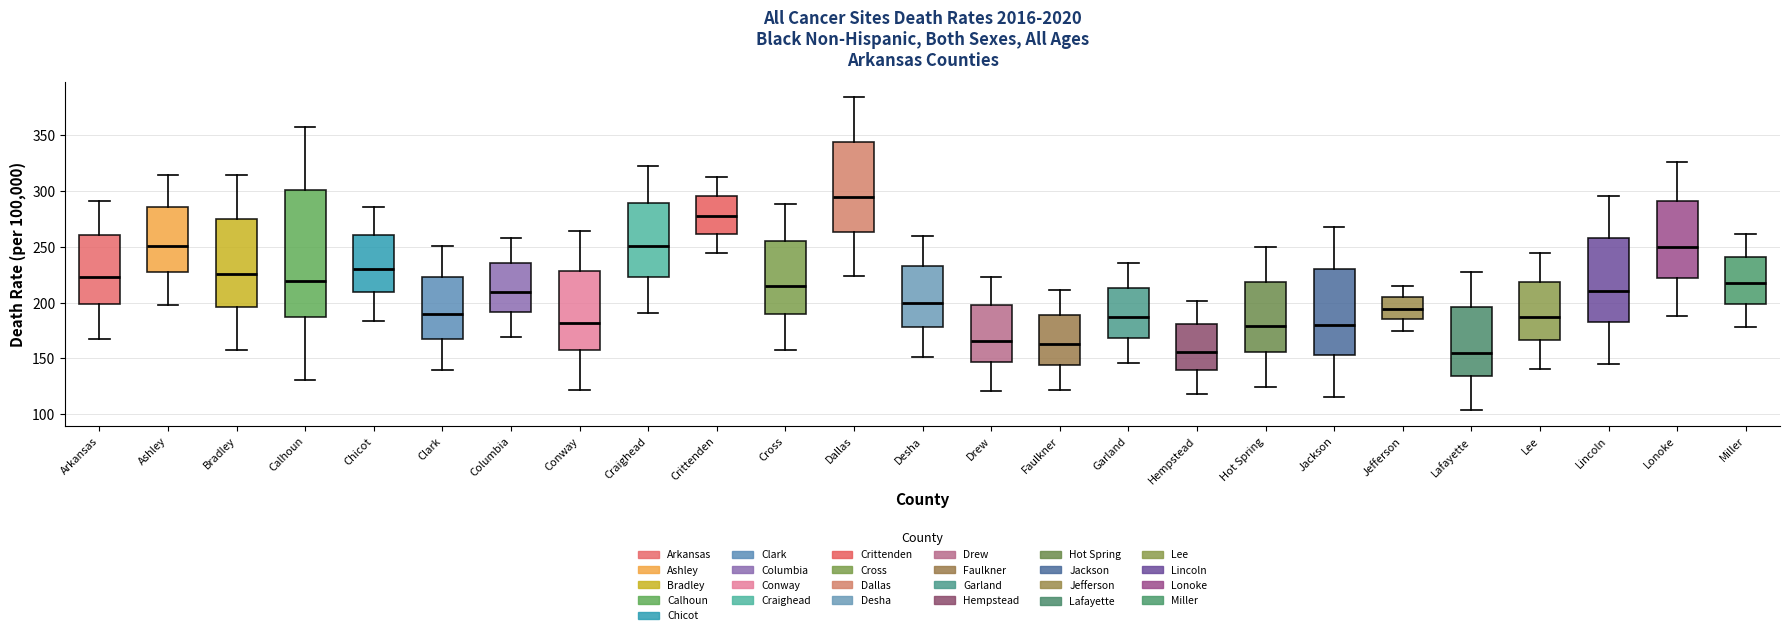

Reading left to right, transcribe this box plot: for each box, give where its median line is, the range the box spans, and where its two whiskers end, as read against the y-axis. The values are not printed on the chart, so give them approximately, as read against the axis.

Arkansas: median 225, box 200 to 260, whiskers 165 to 290
Ashley: median 250, box 225 to 285, whiskers 200 to 315
Bradley: median 225, box 195 to 275, whiskers 155 to 315
Calhoun: median 220, box 185 to 300, whiskers 130 to 355
Chicot: median 230, box 210 to 260, whiskers 185 to 285
Clark: median 190, box 170 to 225, whiskers 140 to 250
Columbia: median 210, box 190 to 235, whiskers 170 to 260
Conway: median 180, box 155 to 230, whiskers 120 to 265
Craighead: median 250, box 225 to 290, whiskers 190 to 320
Crittenden: median 275, box 260 to 295, whiskers 245 to 315
Cross: median 215, box 190 to 255, whiskers 155 to 290
Dallas: median 295, box 265 to 345, whiskers 225 to 385
Desha: median 200, box 180 to 230, whiskers 150 to 260
Drew: median 165, box 145 to 195, whiskers 120 to 225
Faulkner: median 165, box 145 to 190, whiskers 120 to 210
Garland: median 185, box 170 to 215, whiskers 145 to 235
Hempstead: median 155, box 140 to 180, whiskers 120 to 200
Hot Spring: median 180, box 155 to 220, whiskers 125 to 250
Jackson: median 180, box 155 to 230, whiskers 115 to 270
Jefferson: median 195, box 185 to 205, whiskers 175 to 215
Lafayette: median 155, box 135 to 195, whiskers 105 to 225
Lee: median 185, box 165 to 220, whiskers 140 to 245
Lincoln: median 210, box 185 to 260, whiskers 145 to 295
Lonoke: median 250, box 220 to 290, whiskers 190 to 325
Miller: median 215, box 200 to 240, whiskers 180 to 260